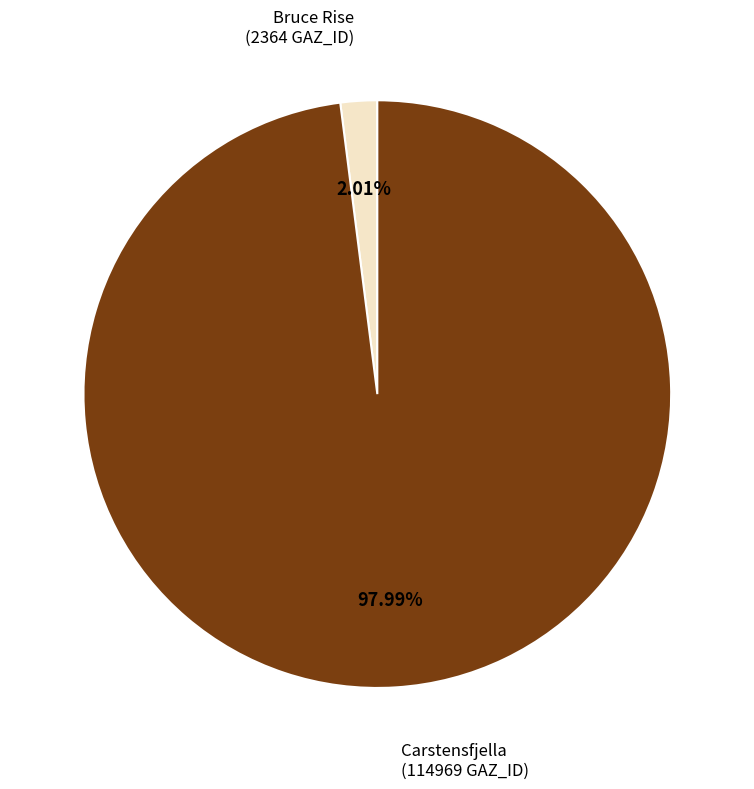

What is the largest slice in the pie chart?

Carstensfjella